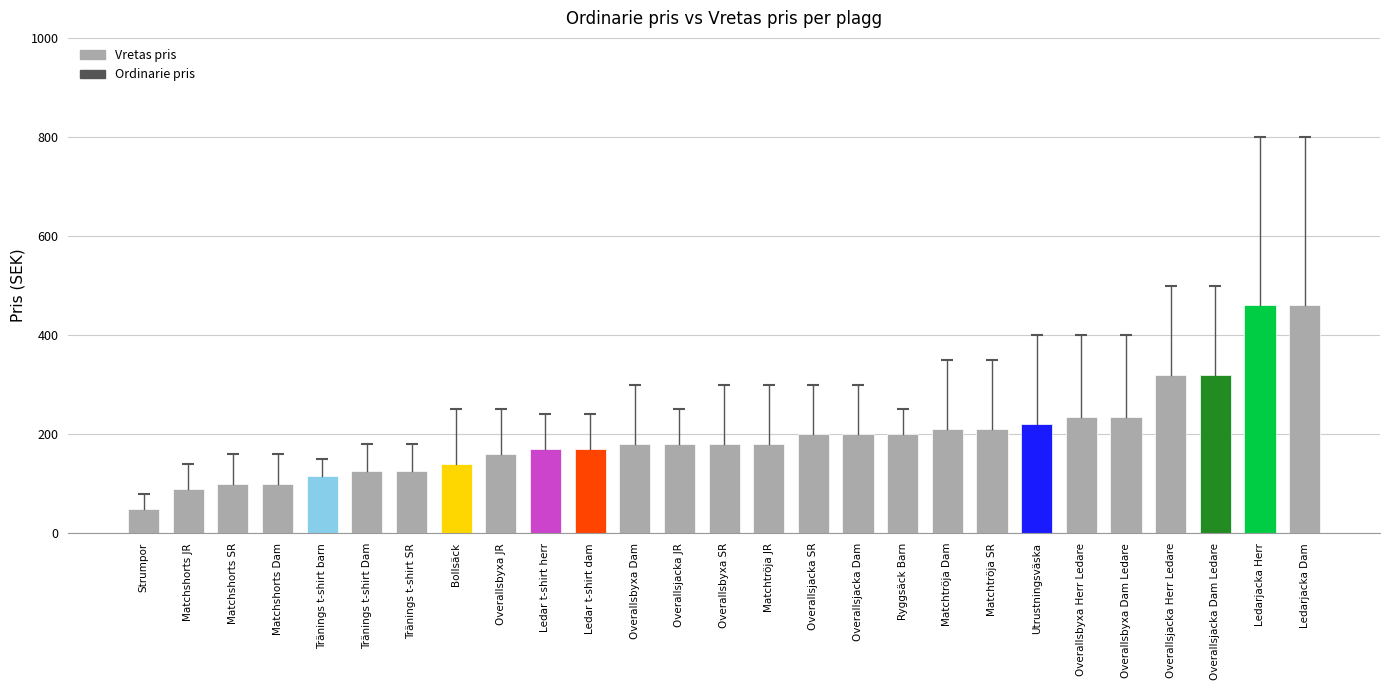

Are the bars grouped side by side (vs. stacked)?

No